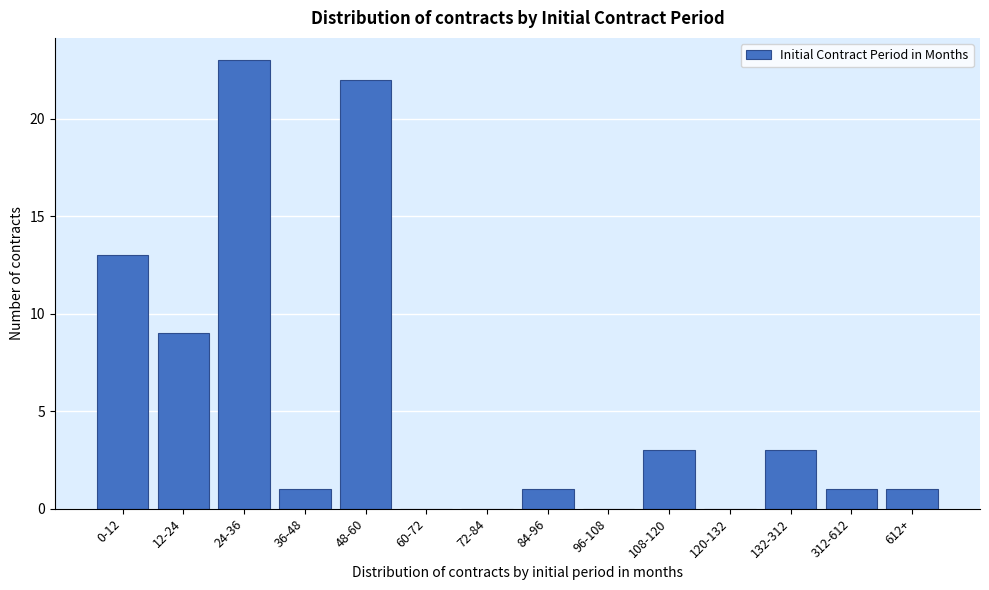

Reading right to left, extract all data points from this chart.

612+=1	312-612=1	132-312=3	120-132=0	108-120=3	96-108=0	84-96=1	72-84=0	60-72=0	48-60=22	36-48=1	24-36=23	12-24=9	0-12=13